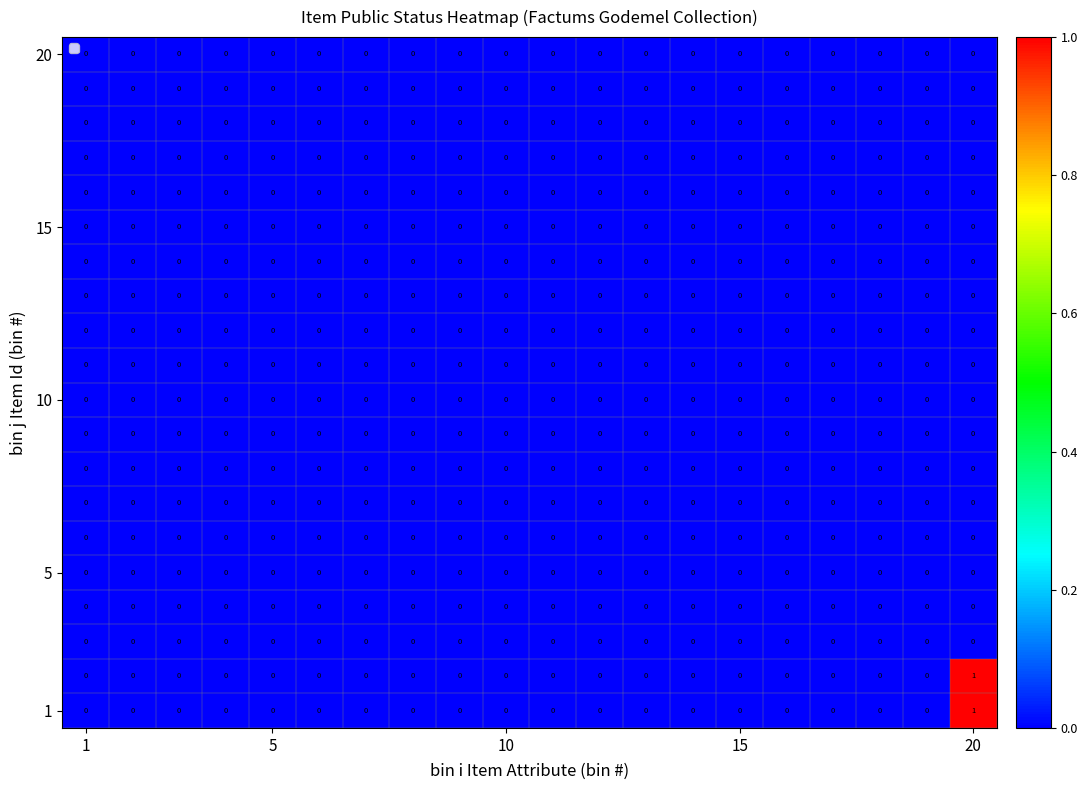

At which category is the sum across all series the highest?

20